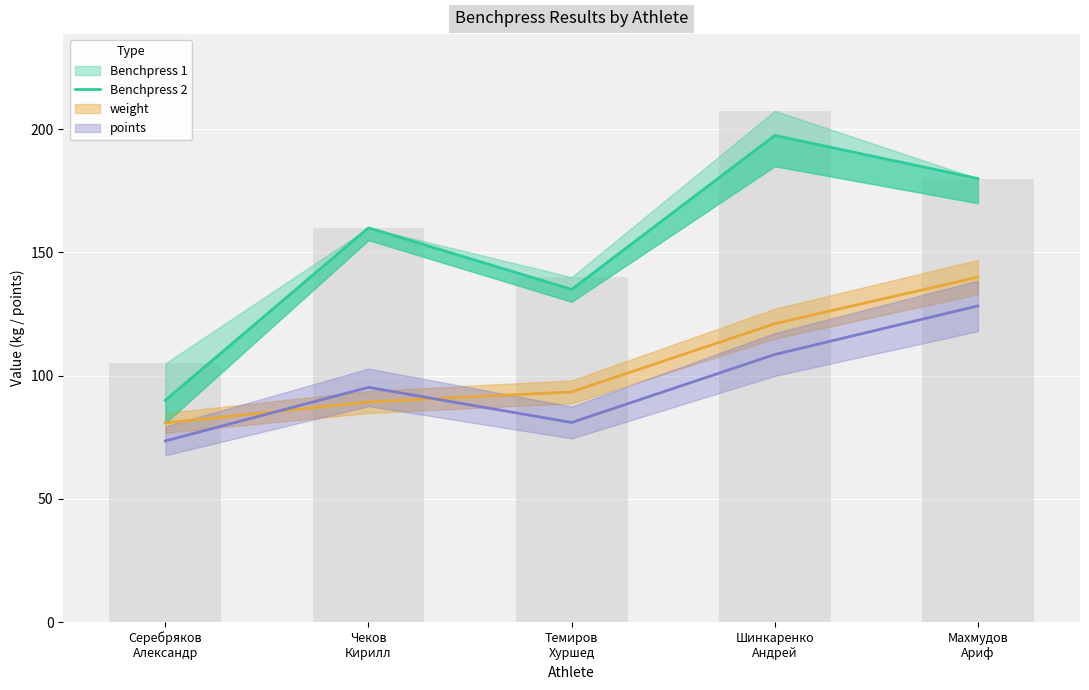

At which category does the chart reach its minimum across all series?

Серебряков
Александр